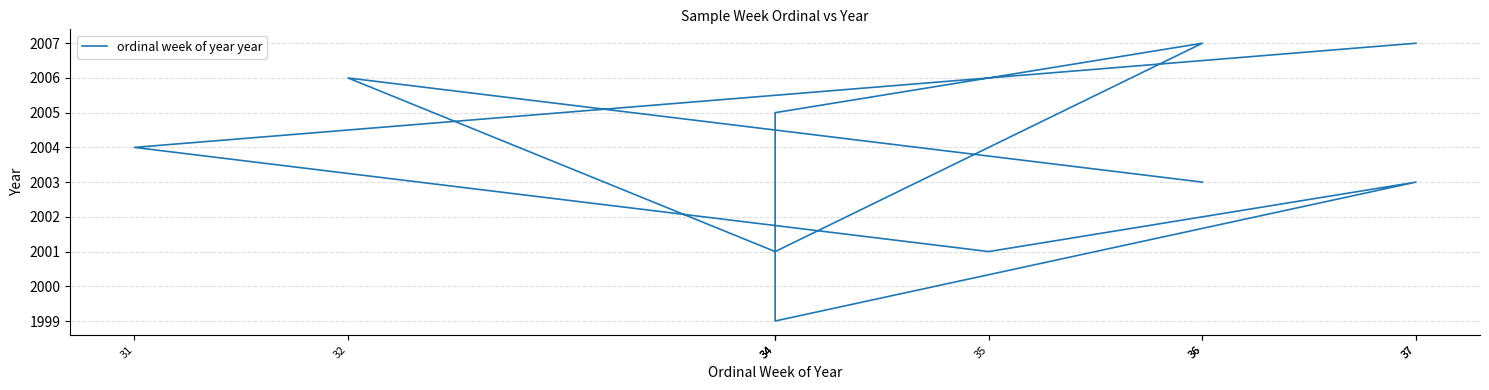

Is it true that the value at 37 is 676?

False